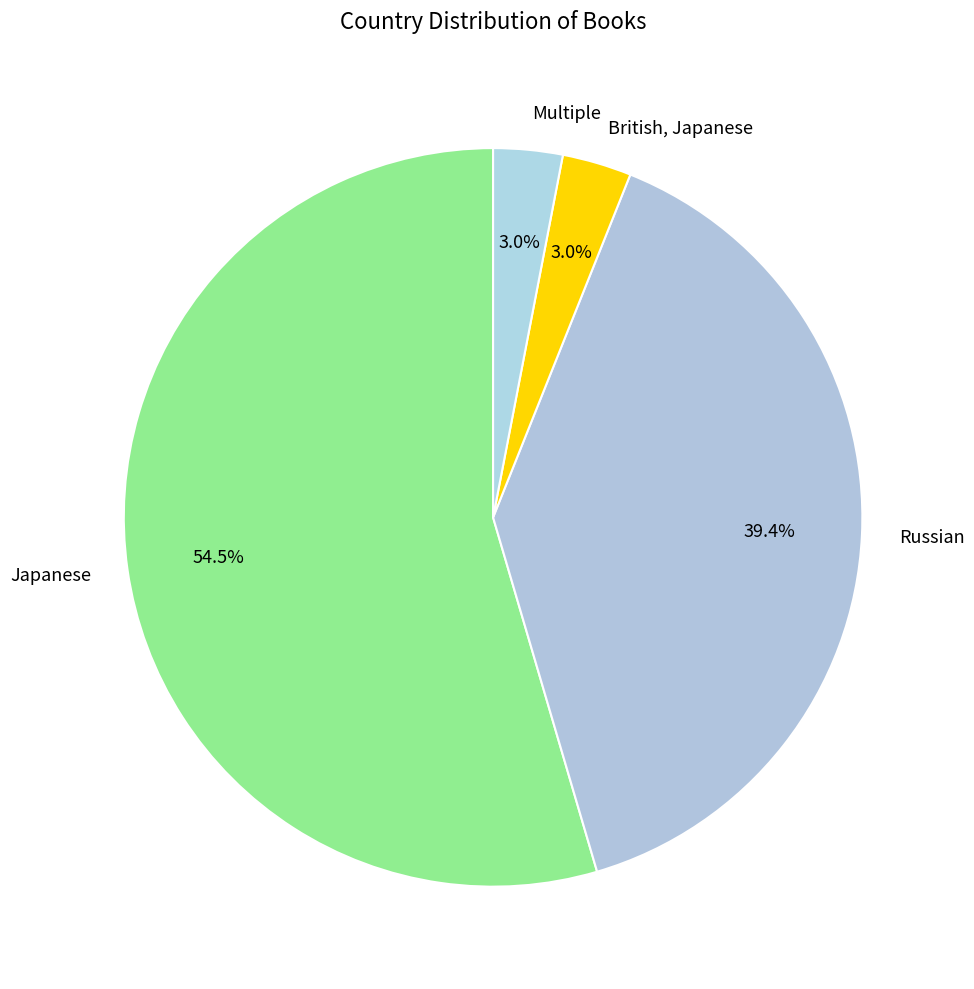

Which has a higher value, Japanese or British, Japanese?

Japanese